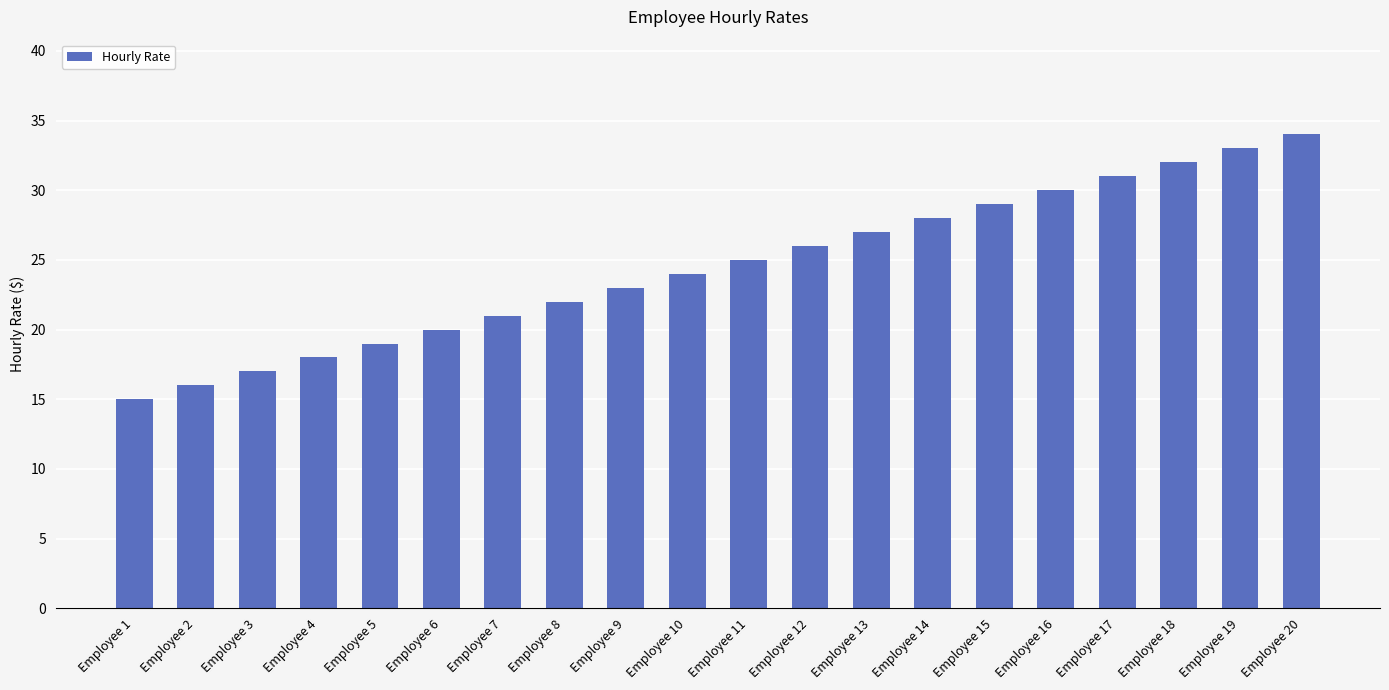

Reading left to right, list all the values displayed in this chart.

15	16	17	18	19	20	21	22	23	24	25	26	27	28	29	30	31	32	33	34